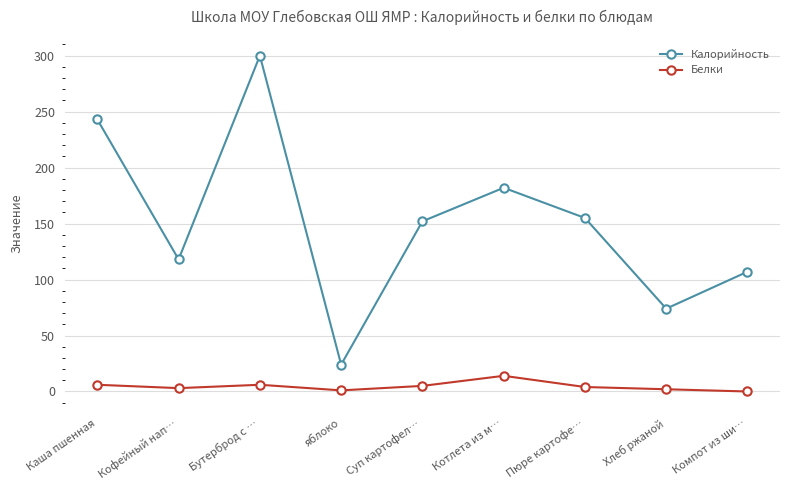

True or false: Белки and Калорийность cross at least once.

False